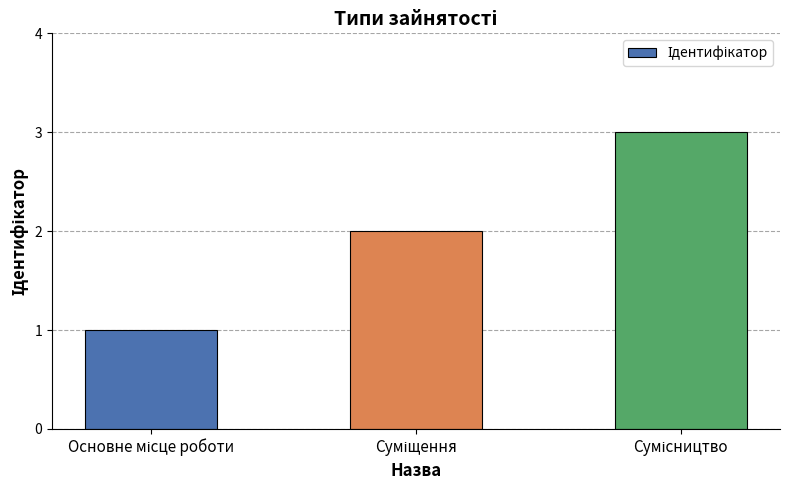

What is the smallest value displayed?

1